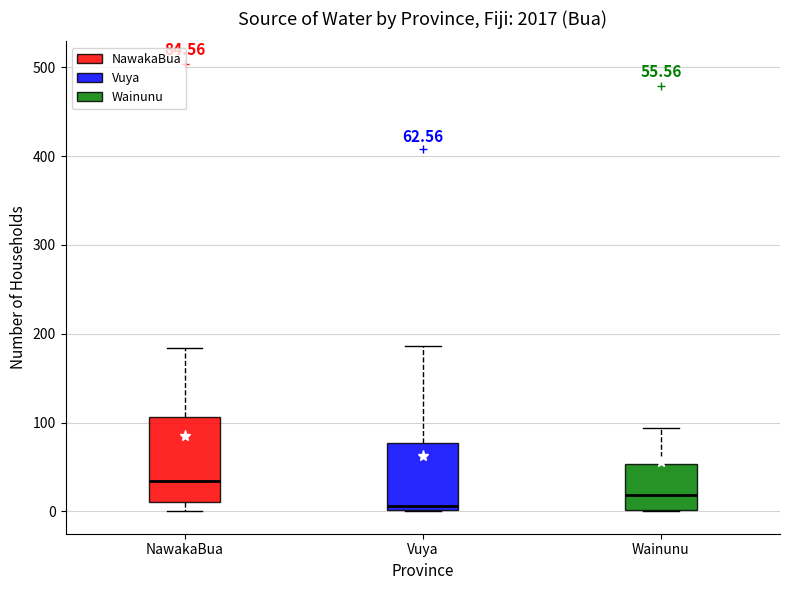

Which box's median line is the lowest?

Vuya